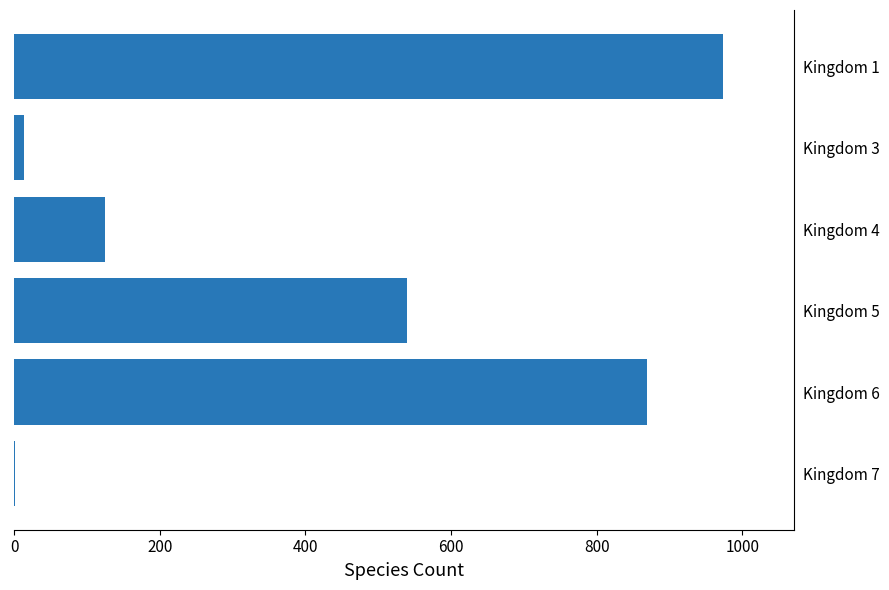

At which label is the value closest to 487?

Kingdom 5